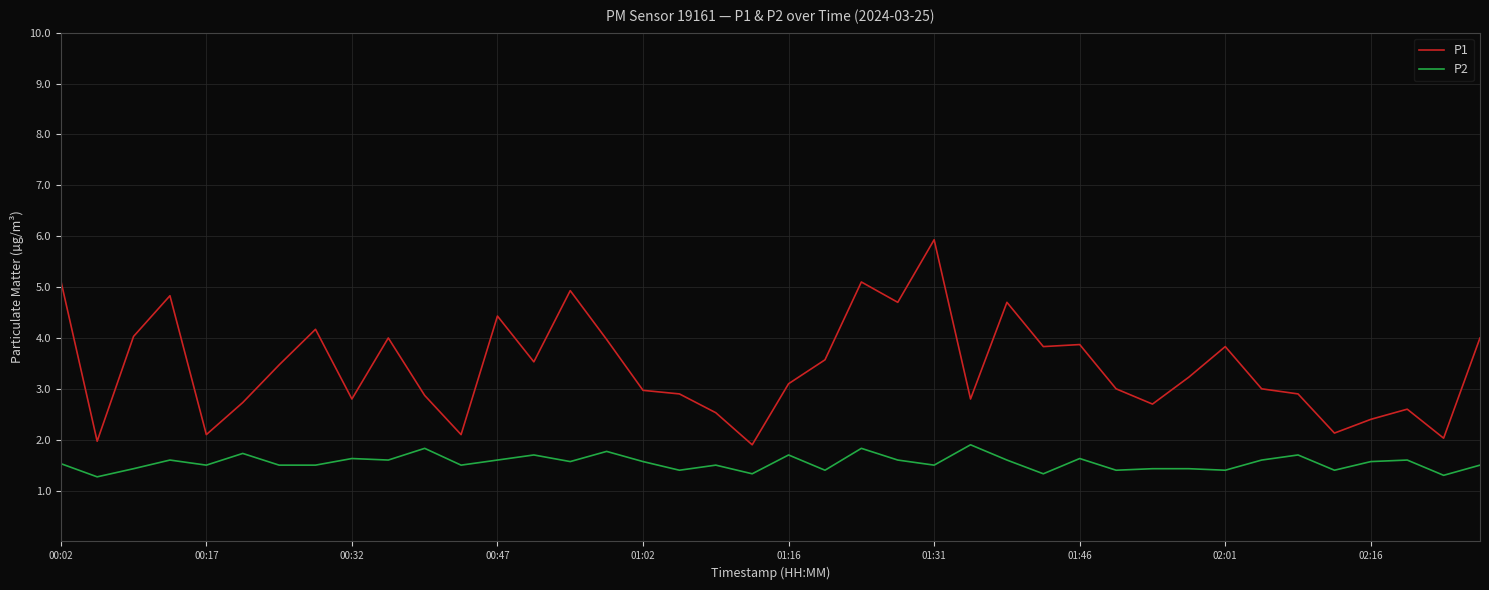

List the series in order of their overall mean, highest first.

P1, P2